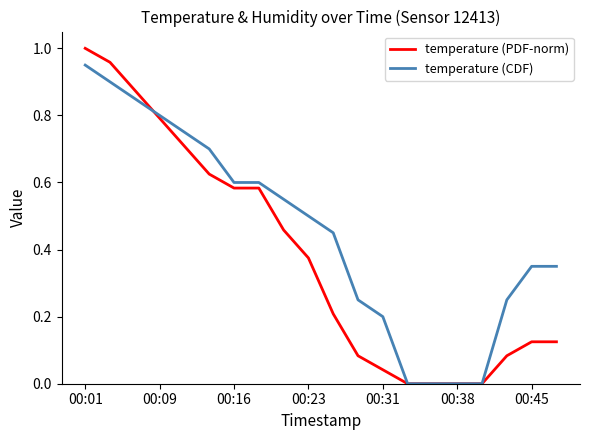

Which series has the largest total across all categories?

temperature (CDF)